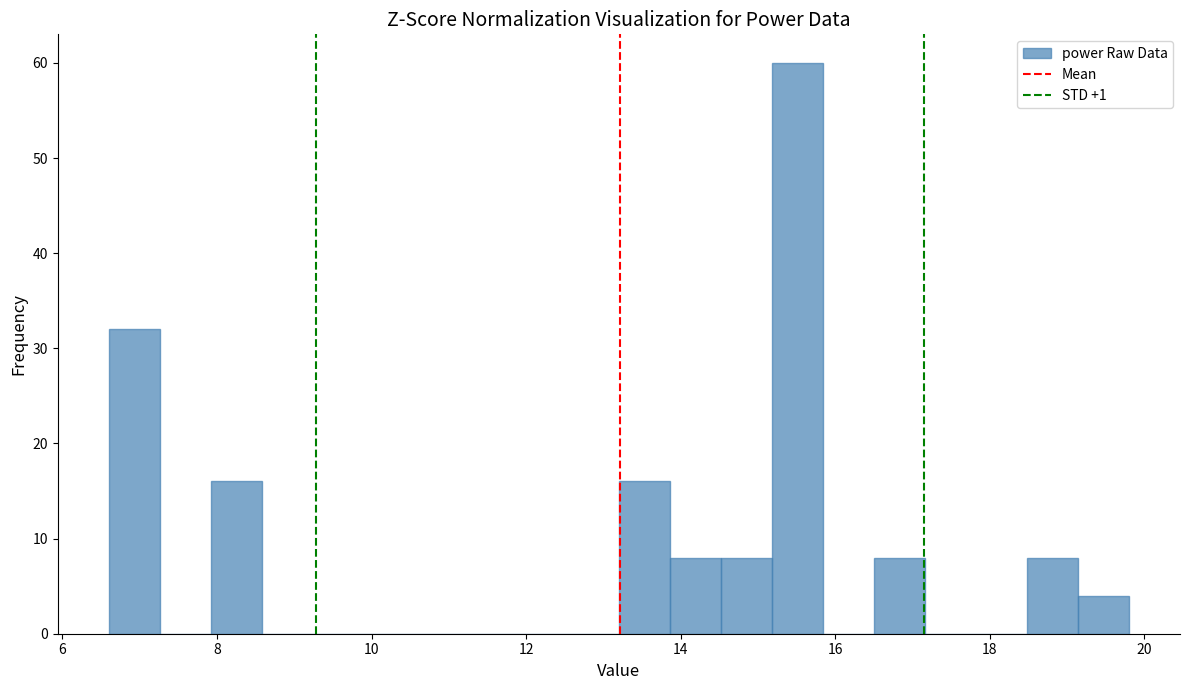

Read against the x-axis, roughly where is the centre of the tallest bar?

15.6